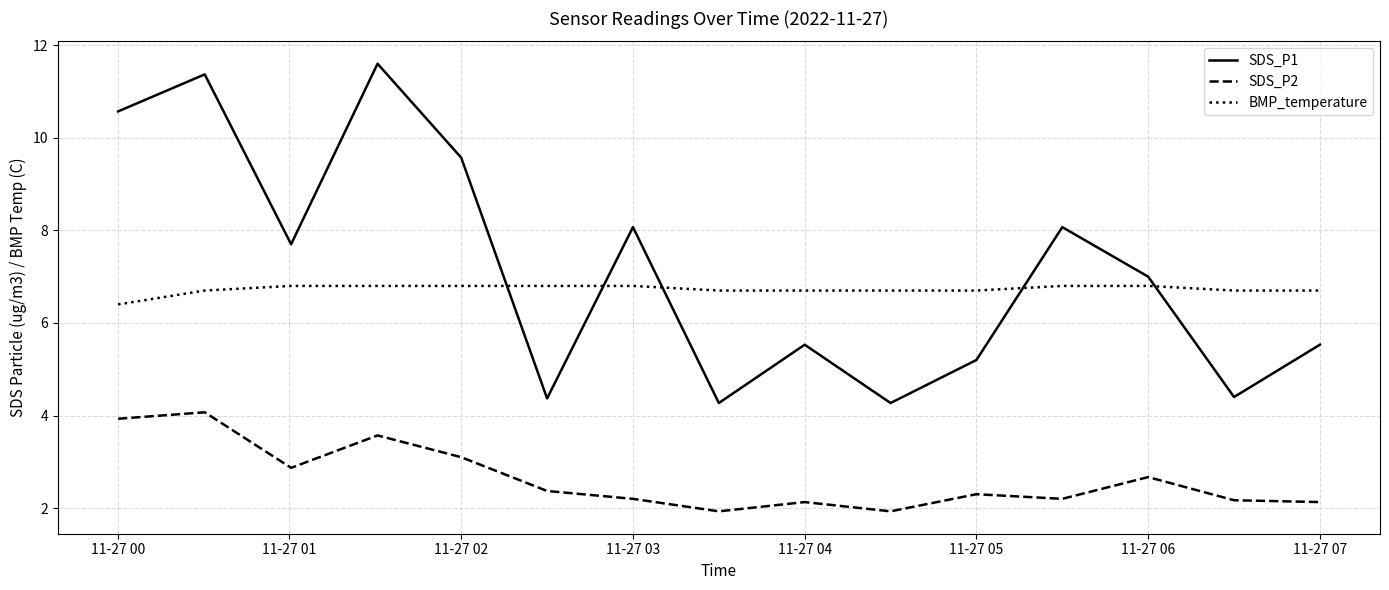

What is the minimum value for BMP_temperature?

6.4